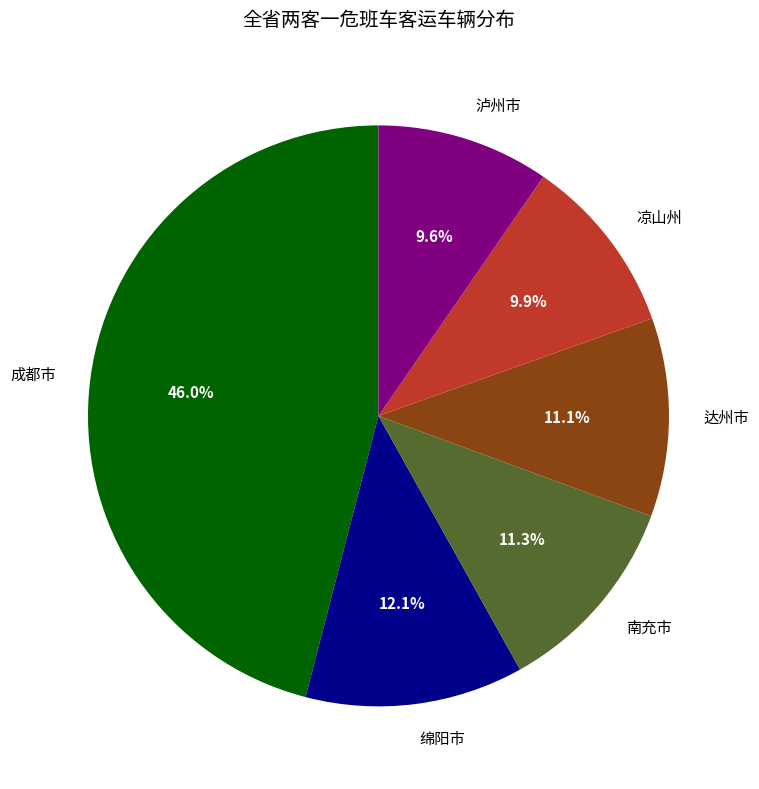

Approximately how many times larger is the value at 绵阳市 compared to 凉山州?

1.2